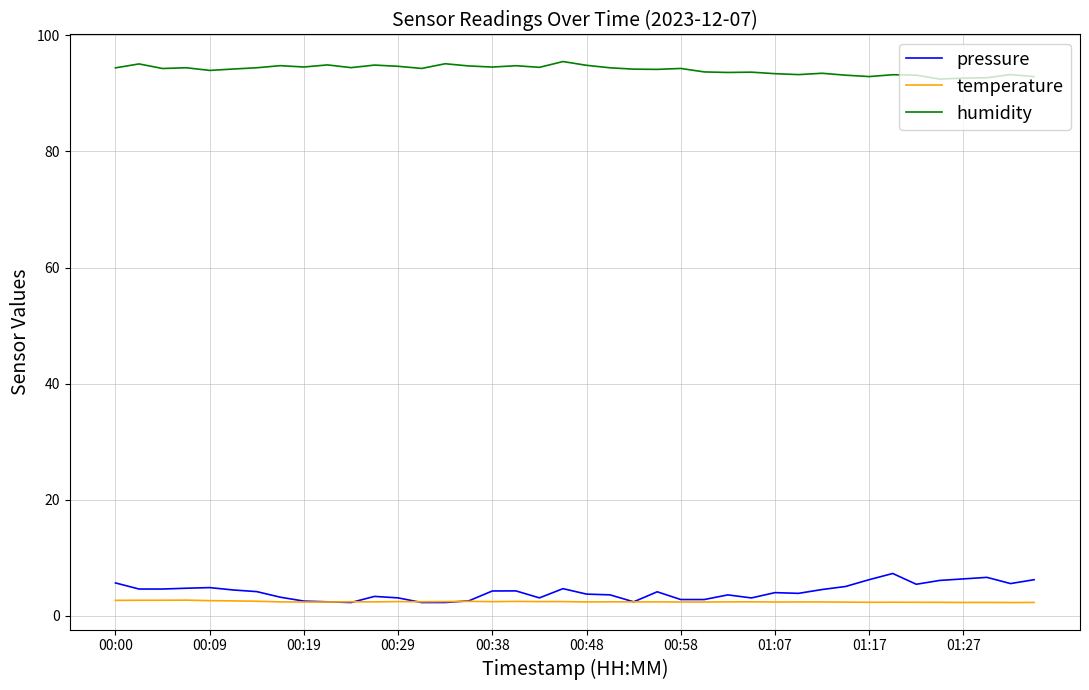

True or false: temperature has more than 2 points higher than both neighbors.

True